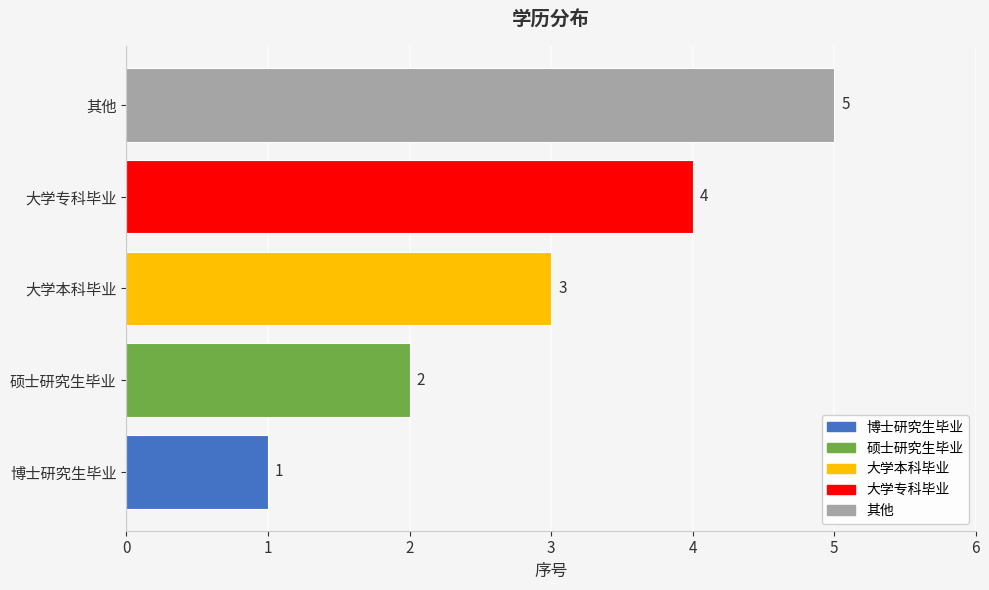

Rank the categories by value from lowest to highest.

博士研究生毕业, 硕士研究生毕业, 大学本科毕业, 大学专科毕业, 其他